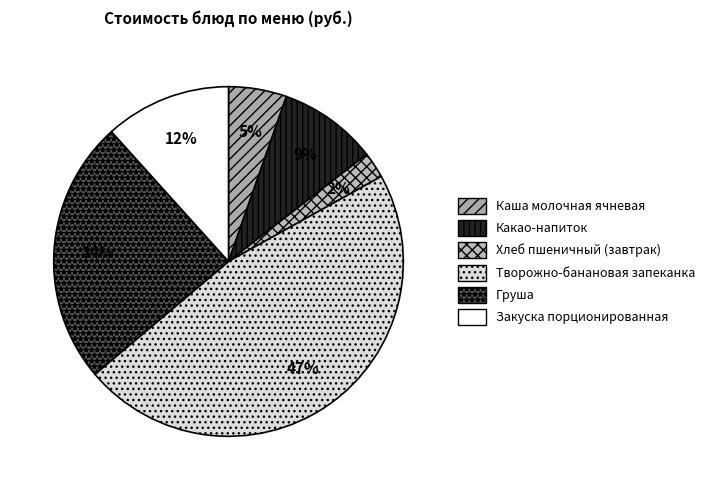

Count the number of slices in the pie.

6